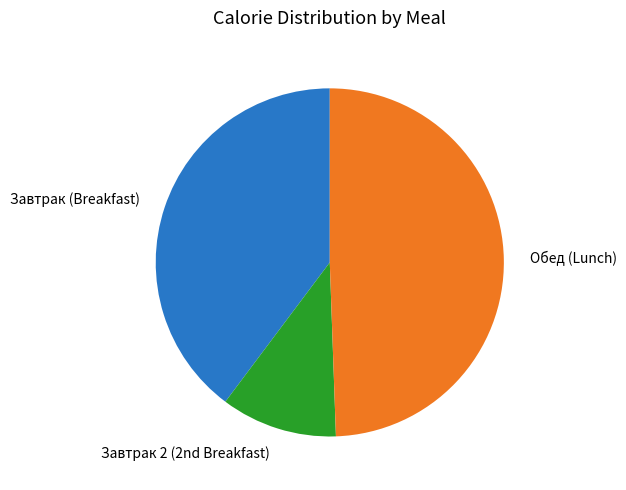

Is there a majority slice in this chart?

No